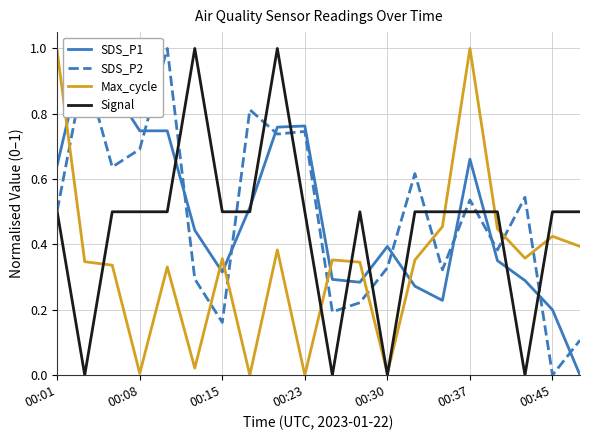

How many categories are shown in the chart?

20